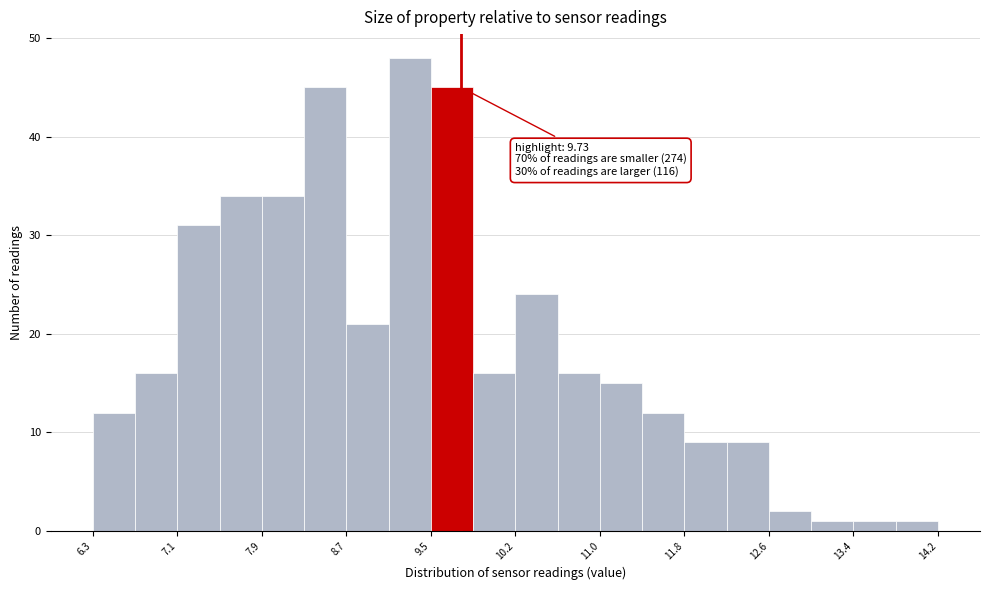

Around what value on the x-axis is the tallest bar? Give the approximate position of its centre, as read against the axis.

9.3